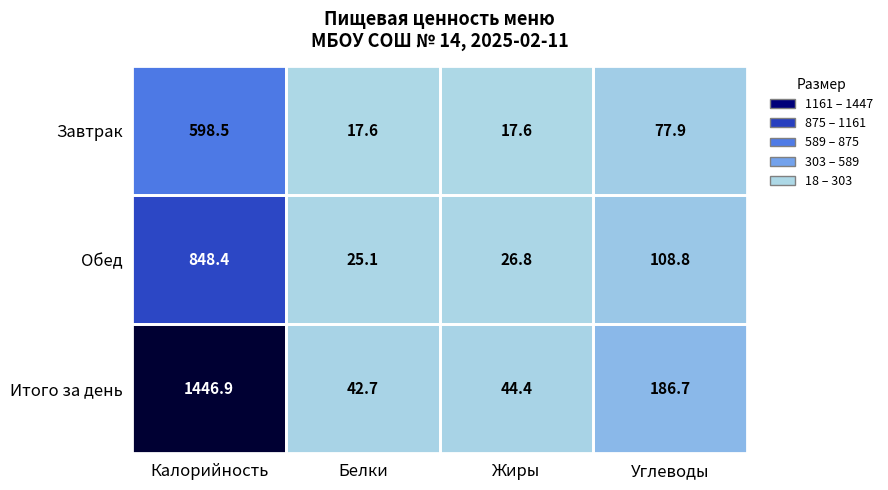

What is the total value across all series at Жиры?

88.8